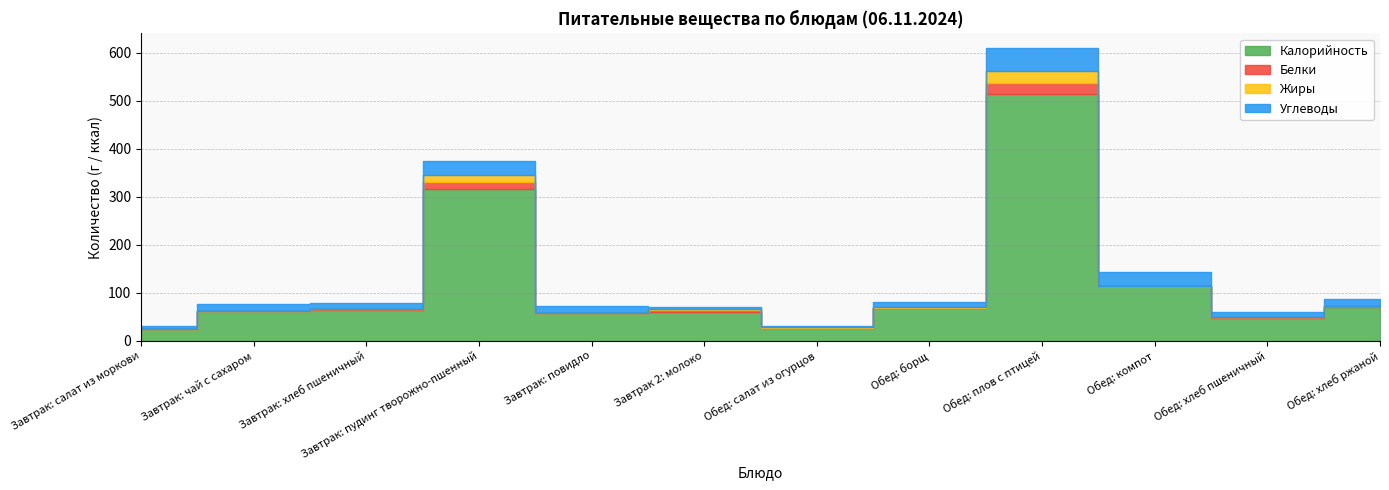

What is the difference between the highest and lowest values at Завтрак: салат из моркови?

24.0